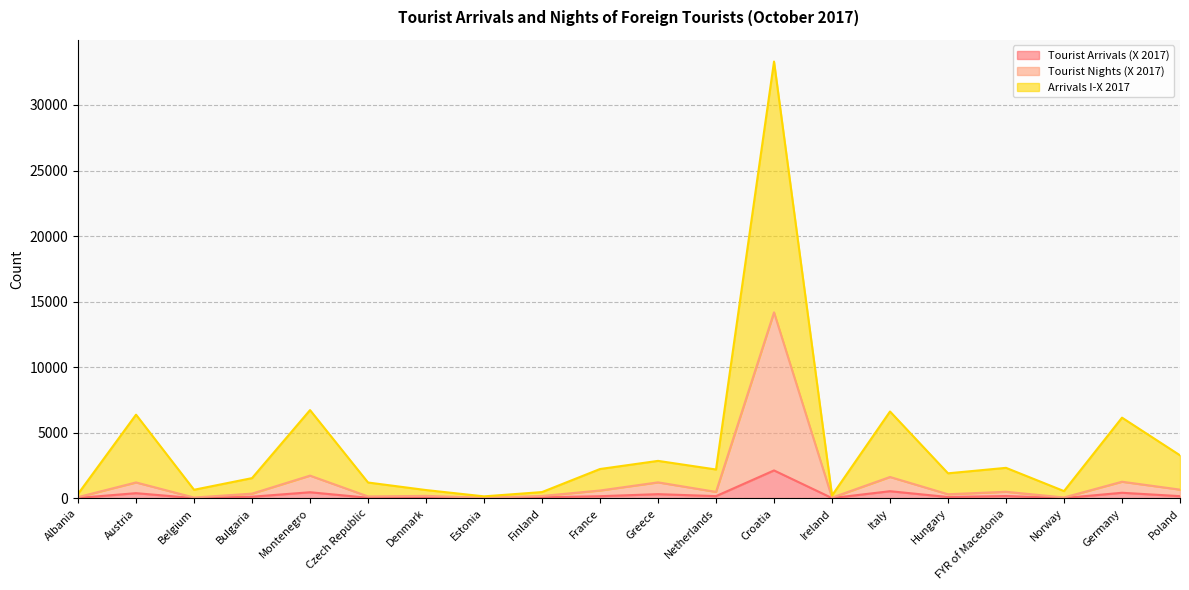

What is the difference between the highest and lowest values at Croatia?

31171